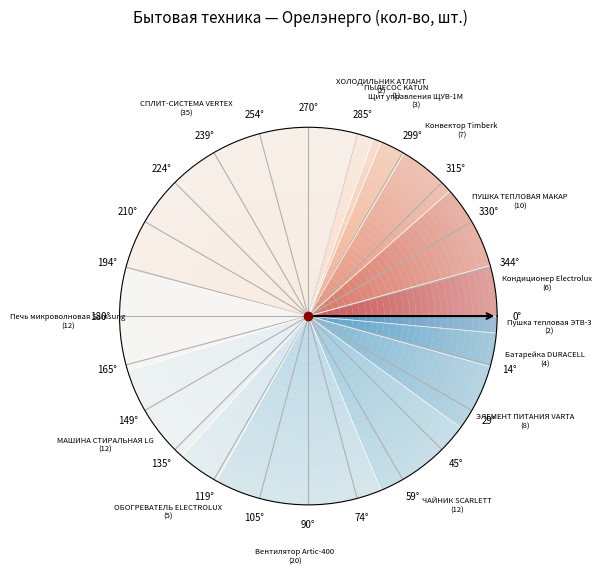

The СПЛИТ-СИСТЕМА VERTEX slice represents 25% of the pie. True or false?

True